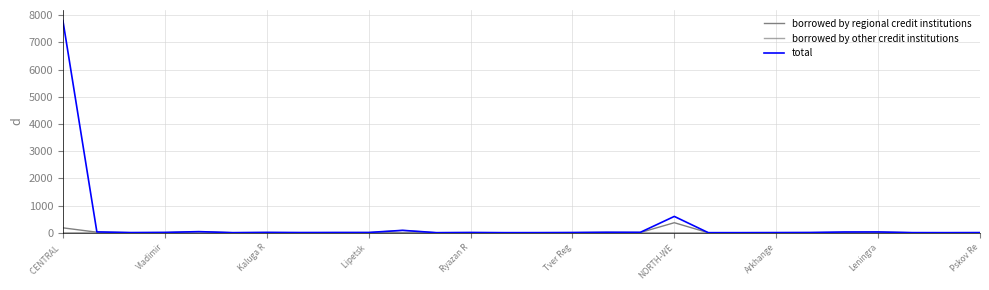

Is this an area chart (filled region under the line)?

No